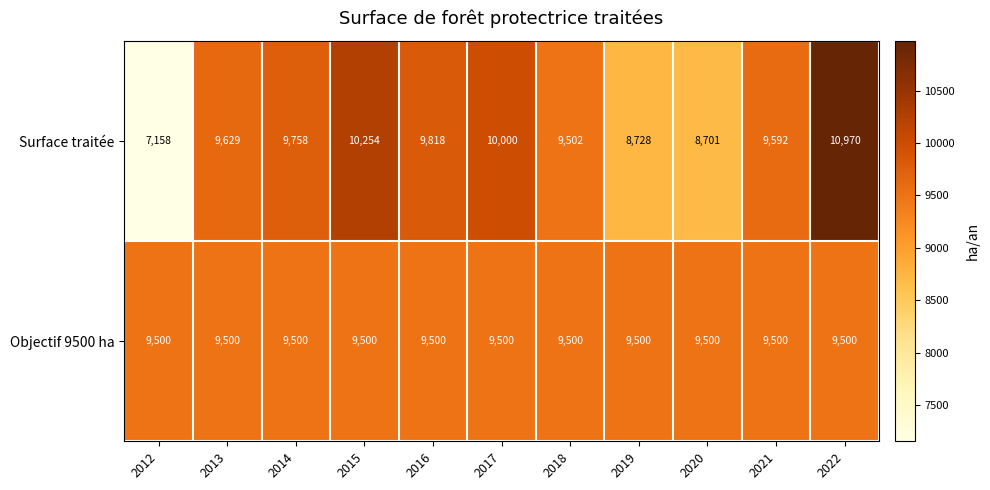

At which label is Surface traitée closest to 9064?

2019